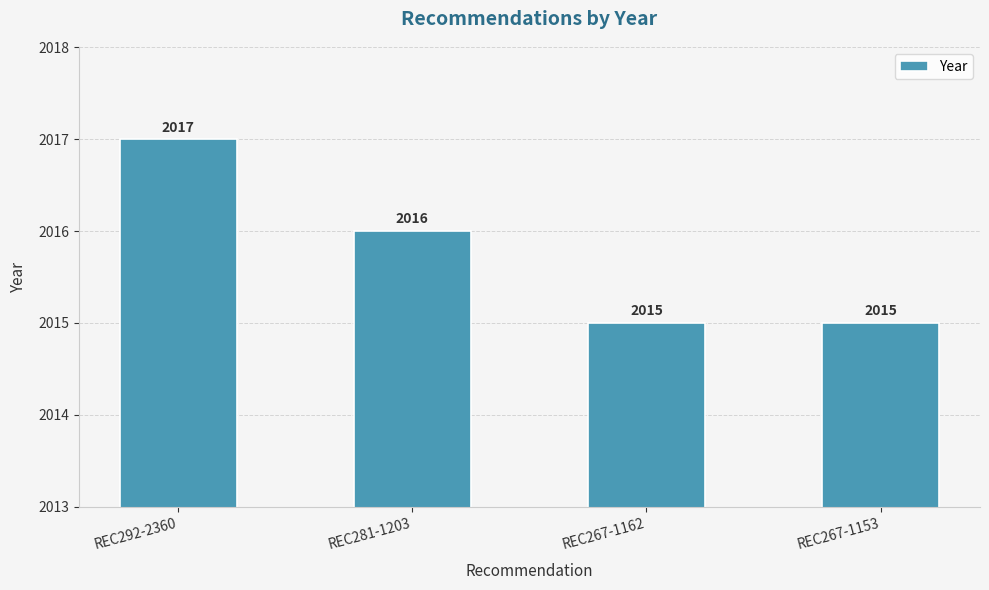

How many bars are there in total?

4